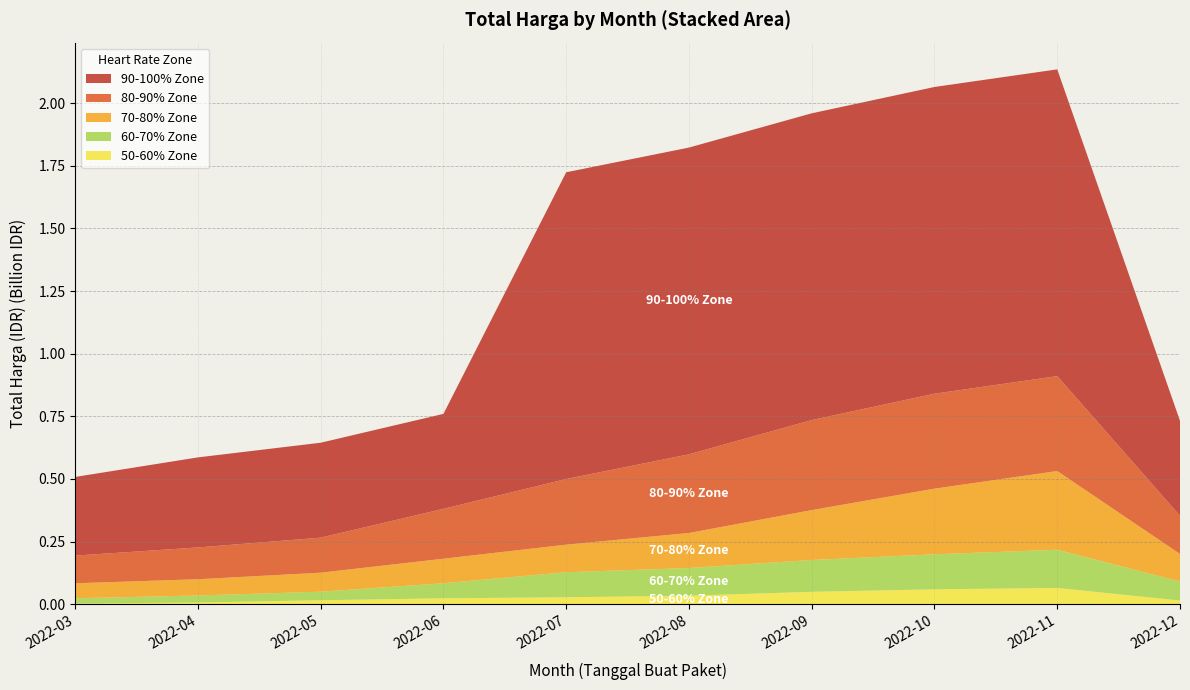

Reading left to right, what are all the values shown in this chart?

50-60% Zone: 2022-03=2395750	2022-04=6936000	2022-05=15787200	2022-06=23680800	2022-07=27720000	2022-08=34132505	2022-09=49478000	2022-10=59375000	2022-11=65000000	2022-12=14750000
60-70% Zone: 2022-03=21231000	2022-04=27720000	2022-05=34132505	2022-06=59935000	2022-07=100000000	2022-08=110389990	2022-09=127000000	2022-10=139800000	2022-11=152477000	2022-12=75920000
70-80% Zone: 2022-03=59935000	2022-04=65000000	2022-05=75920000	2022-06=98000000	2022-07=110000000	2022-08=139800000	2022-09=199200000	2022-10=262118150	2022-11=314121780	2022-12=110000000
80-90% Zone: 2022-03=110389990	2022-04=127000000	2022-05=139800000	2022-06=199200000	2022-07=262118150	2022-08=314121780	2022-09=359500000	2022-10=379075000	2022-11=379075000	2022-12=152477000
90-100% Zone: 2022-03=314121780	2022-04=359500000	2022-05=379075000	2022-06=379075000	2022-07=1224682000	2022-08=1224682000	2022-09=1224682000	2022-10=1224682000	2022-11=1224682000	2022-12=379075000